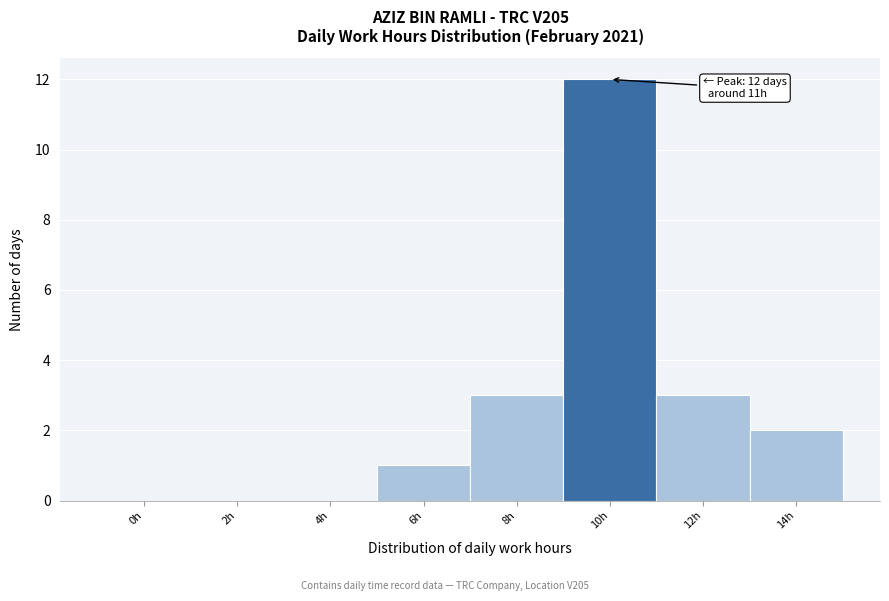

Reading left to right, transcribe all the data shown in this chart.

0h=0	2h=0	4h=0	6h=1	8h=3	10h=12	12h=3	14h=2